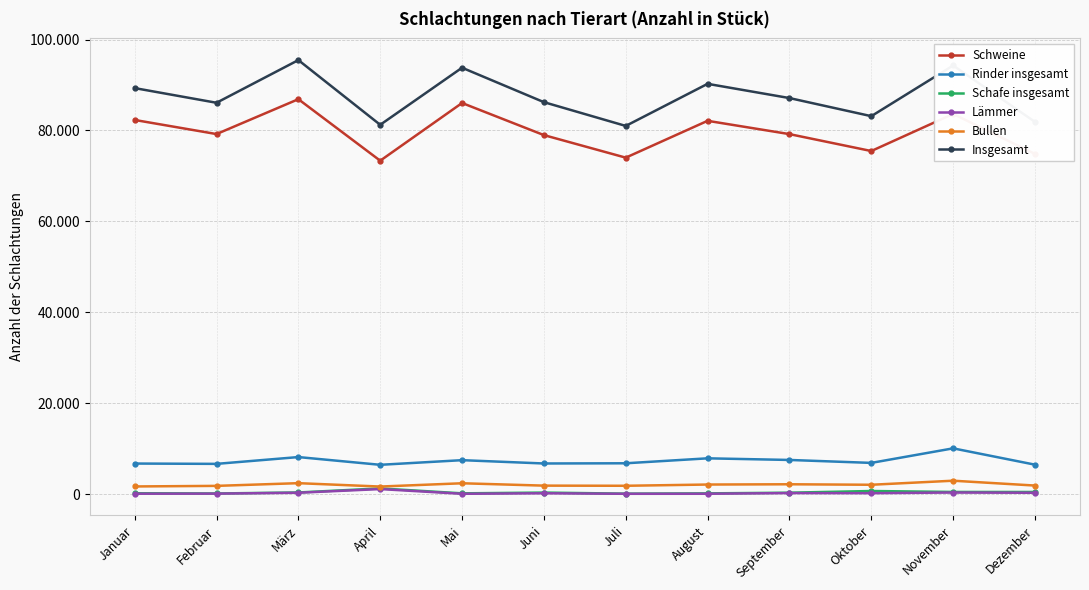

True or false: Insgesamt and Lämmer intersect in this chart.

False